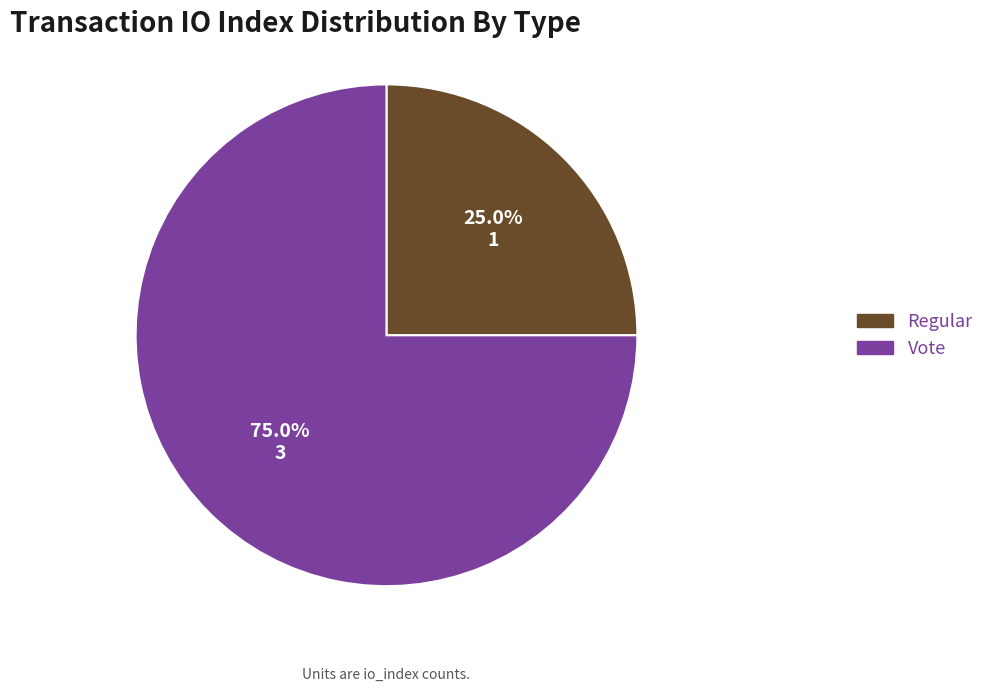

What percentage is the Vote slice, to the nearest percent?

75%